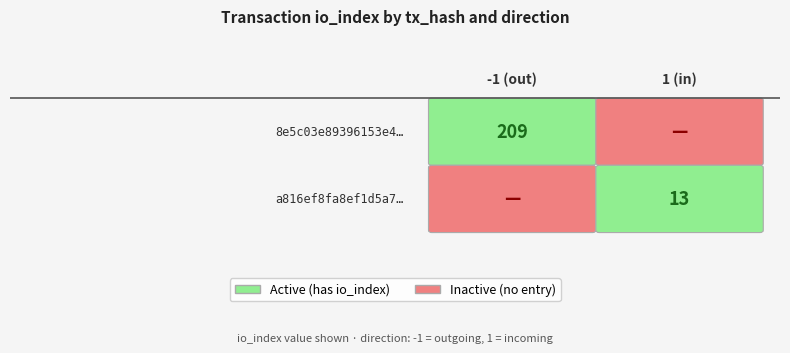

Count the number of data series in this chart.

2